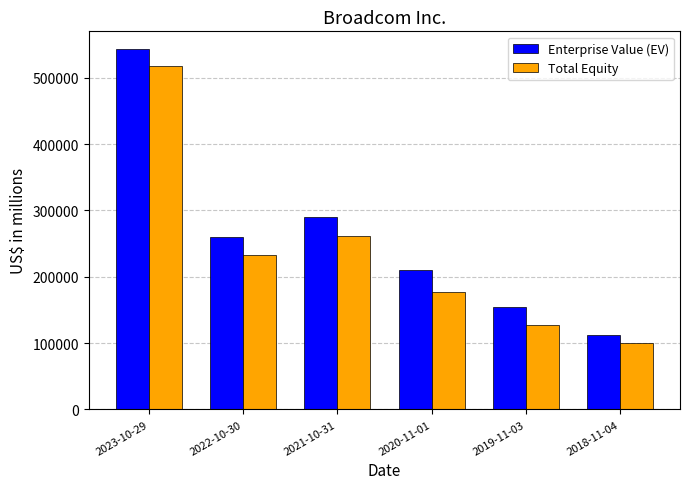

True or false: Total Equity has a value of 176741 at 2020-11-01.

True